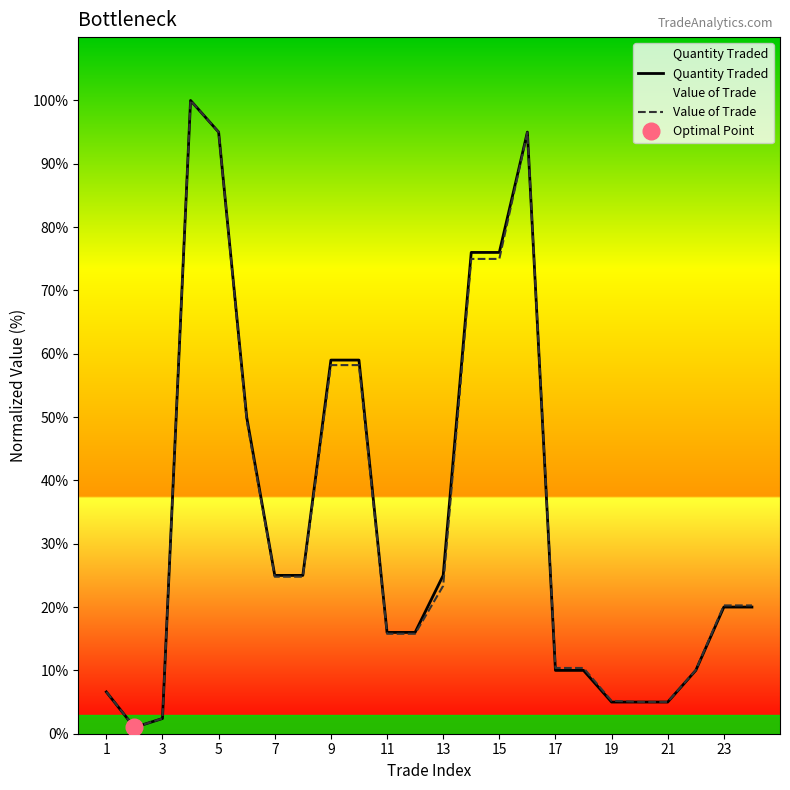

After their last crossing, which series has the higher values: Value of Trade or Quantity Traded?

Value of Trade